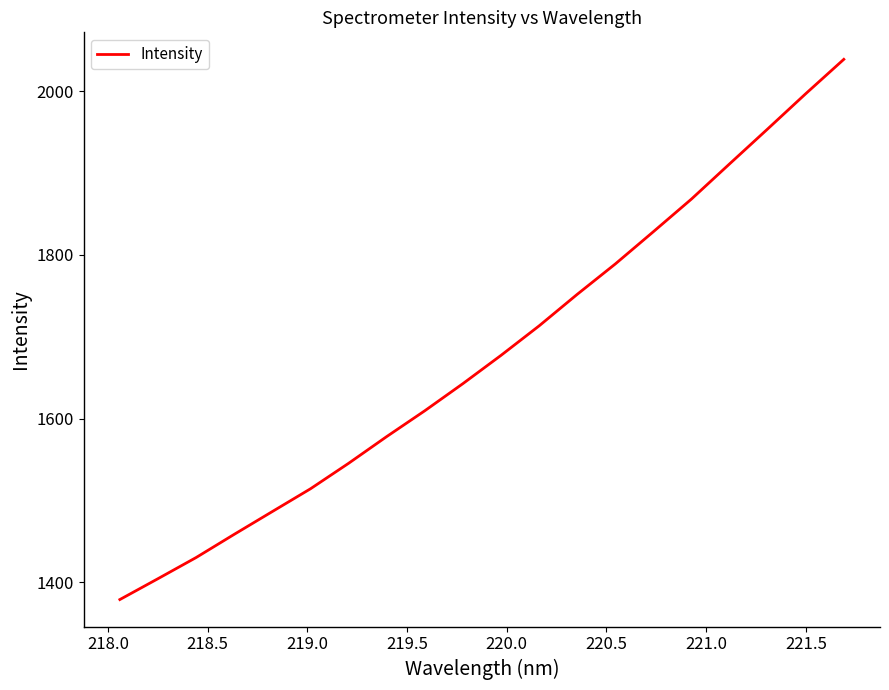

What is the smallest value displayed?

1379.0